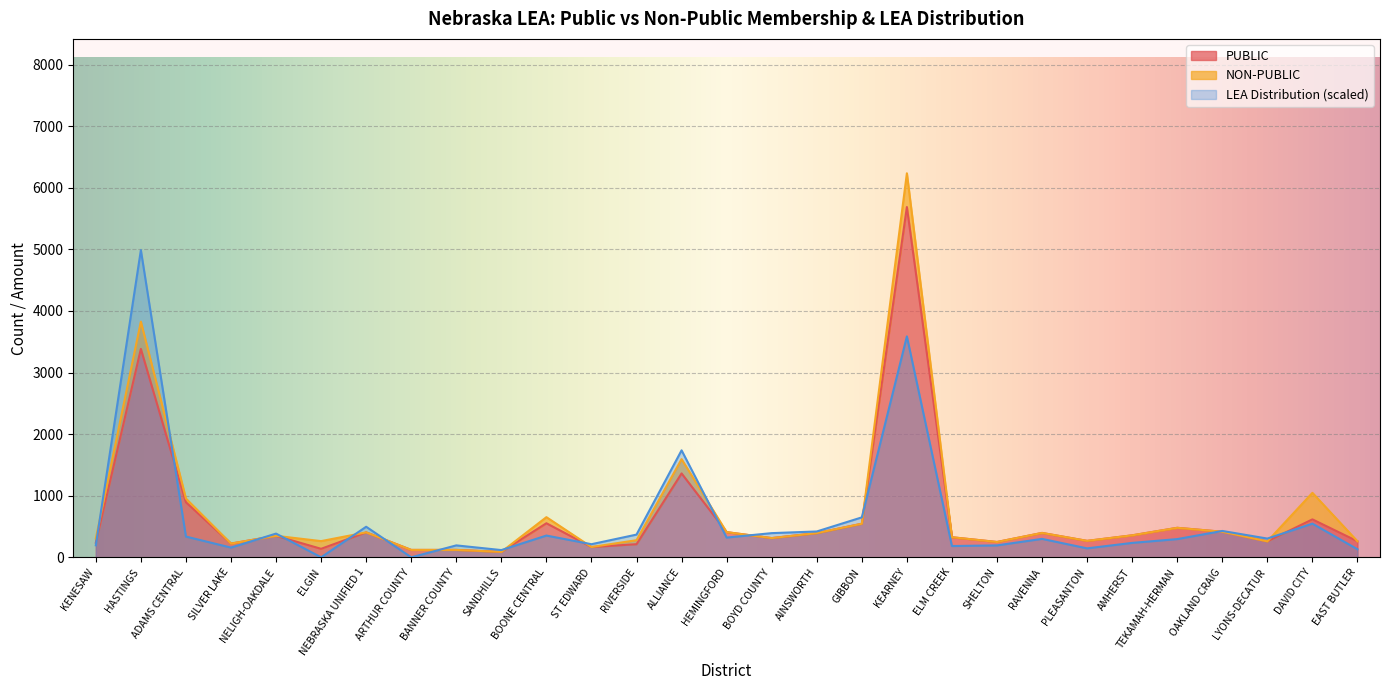

Which series has the largest total across all categories?

PUBLIC